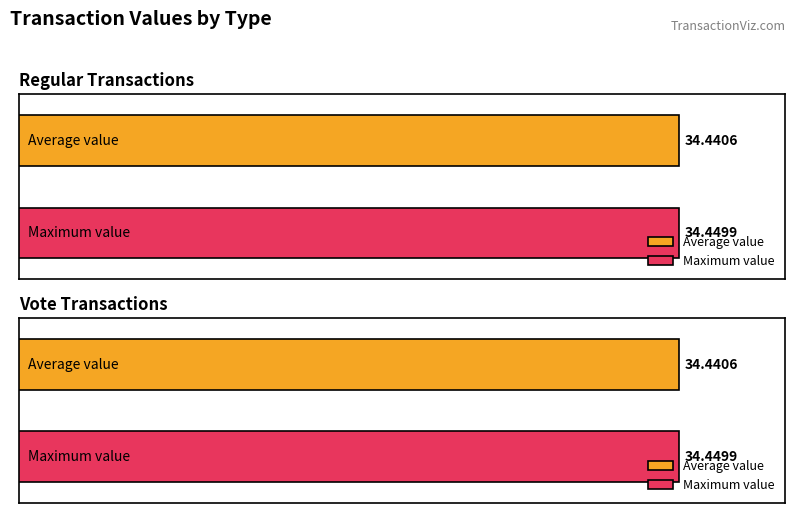

How many values in direction are above zero?

4